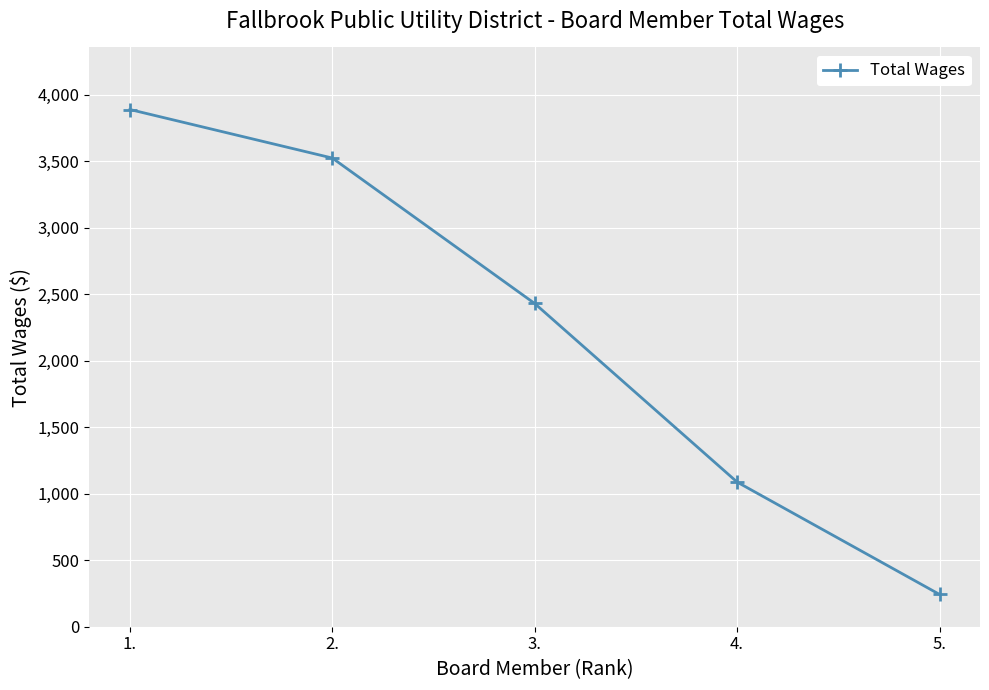

What is the ratio of the value at 1. to the value at 2.?

1.1